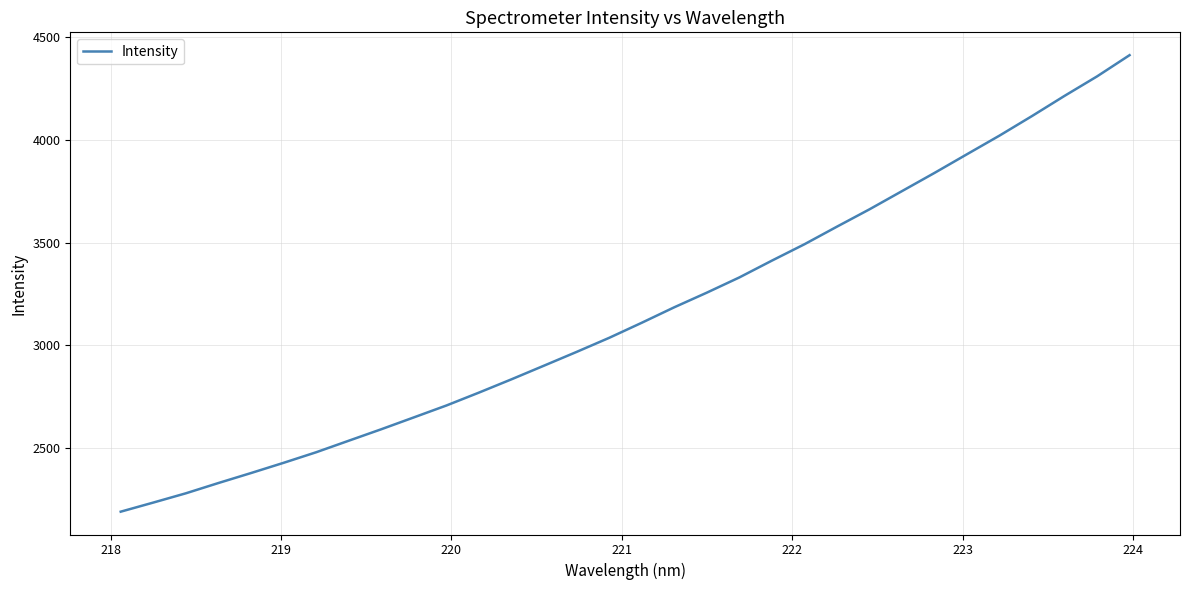

What is the smallest value displayed?

2191.8